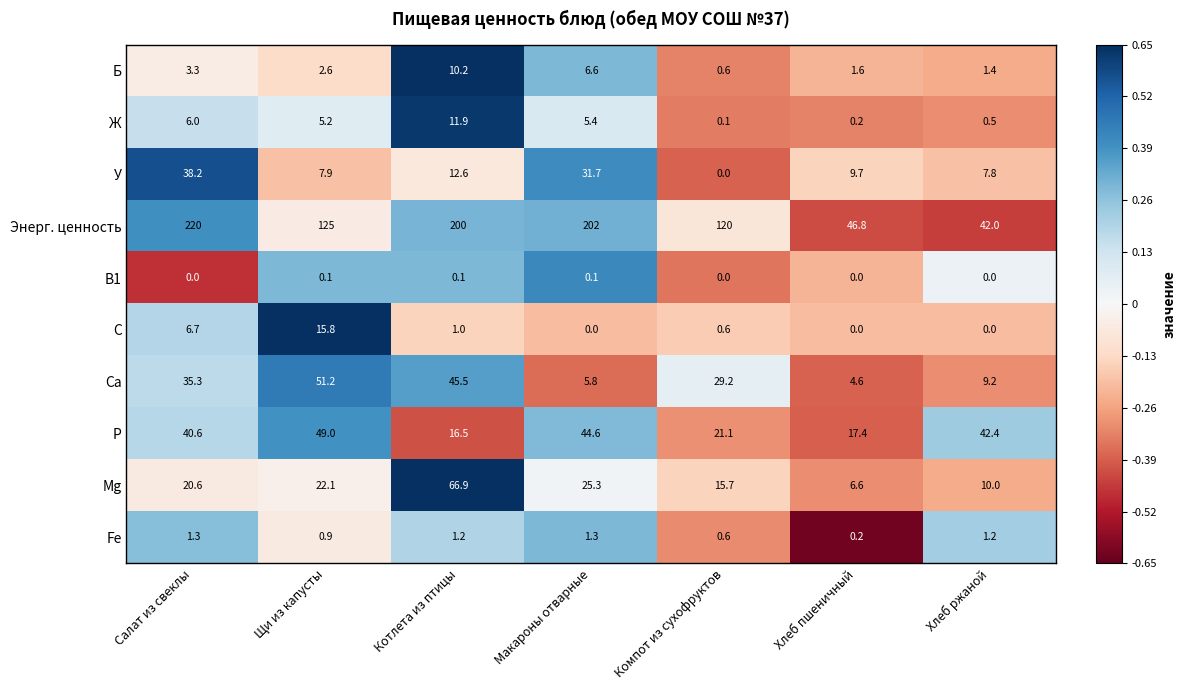

What is the difference between the maximum and second lowest values in the Ж series?

11.7